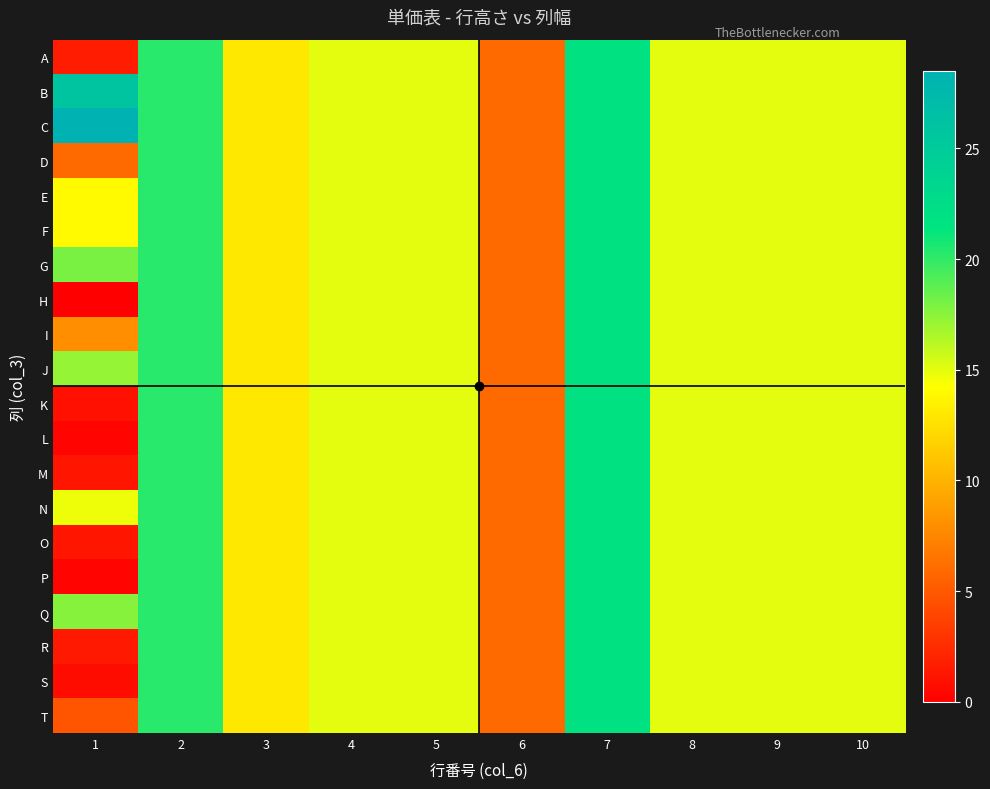

At how many categories does at least one series exceed 26?

1